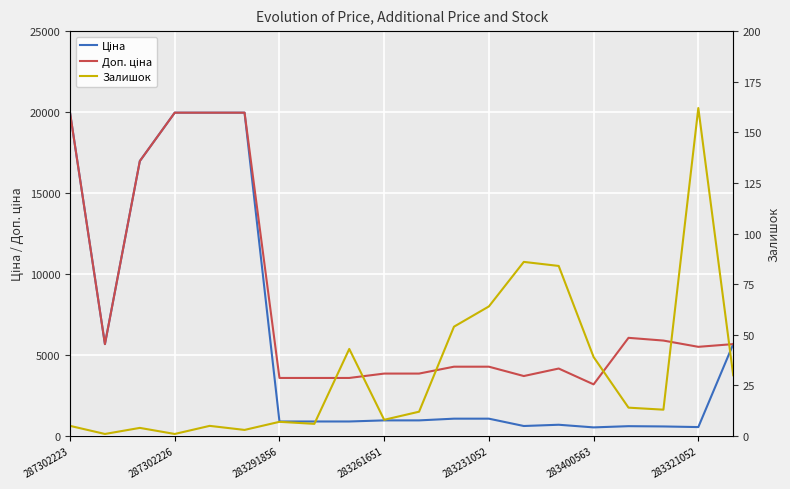

What position from the left is 283261651?

10